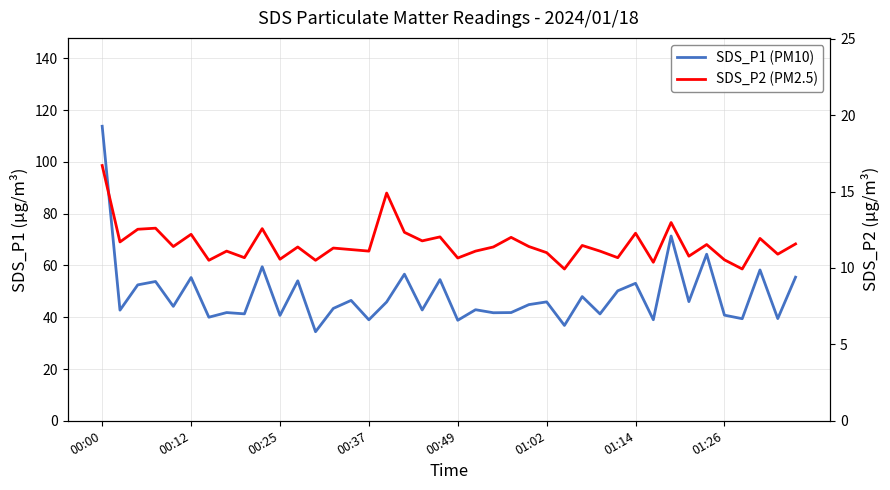

Is it true that SDS_P2 (PM2.5) equals 10.6 at 00:25?

True